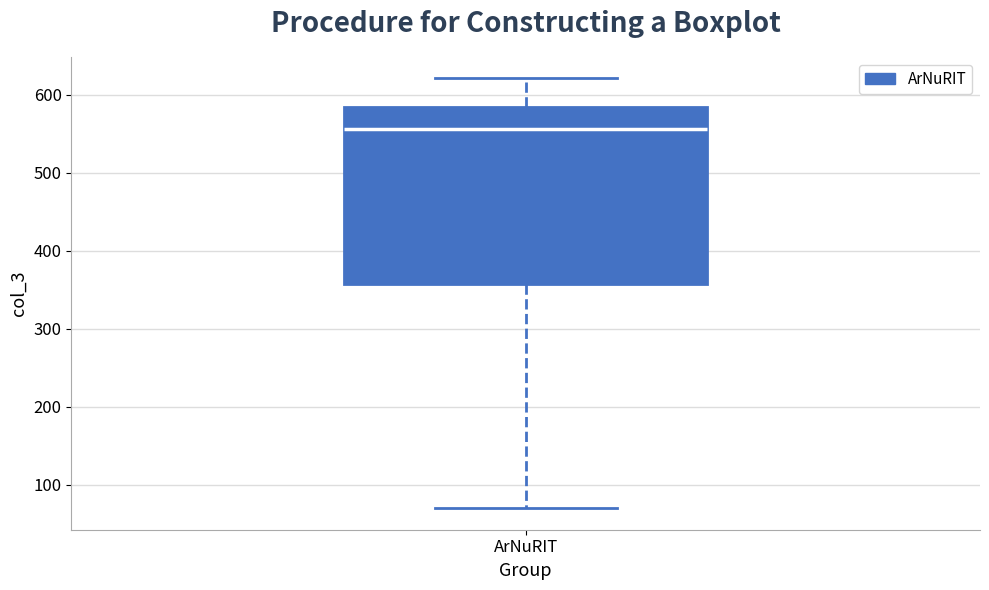

Transcribe this box plot: give where the median line is, the range the box spans, and where the two whiskers end, as read against the y-axis. The values are not printed on the chart, so give them approximately, as read against the axis.

median 560, box 360 to 580, whiskers 70 to 620